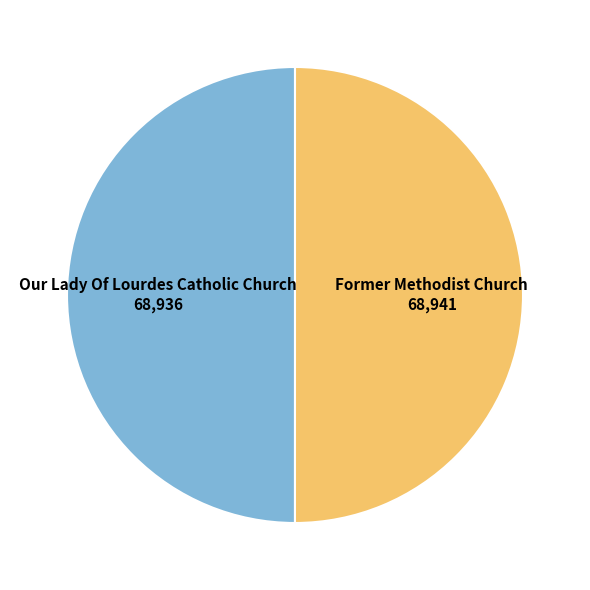

Rank the categories by value from lowest to highest.

Our Lady Of Lourdes Catholic Church, Former Methodist Church